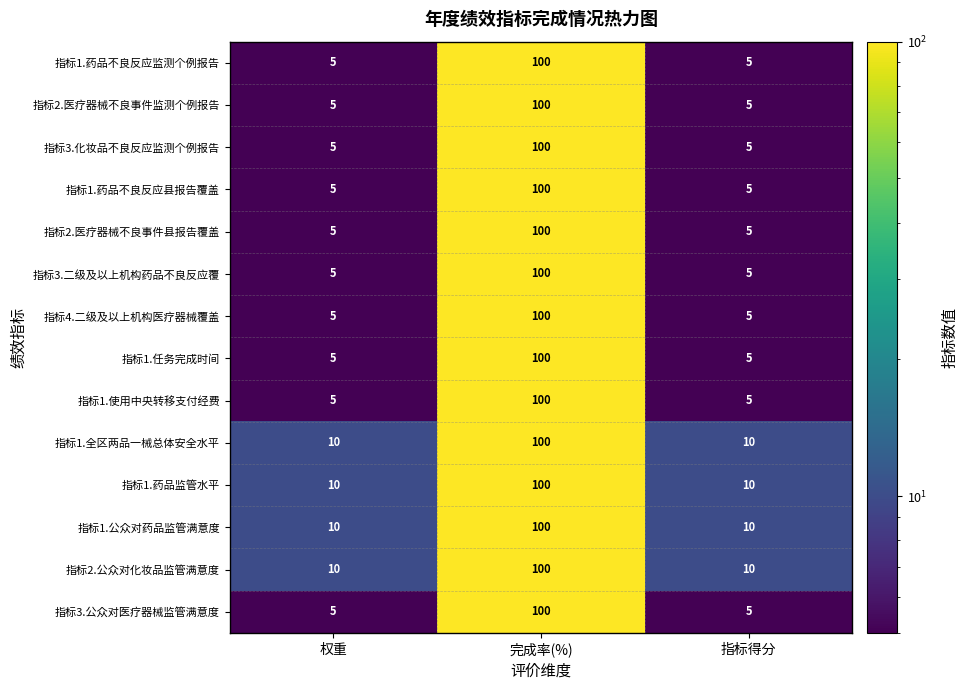

True or false: 指标2.医疗器械不良事件县报告覆盖 has a value of 5 at 权重.

True